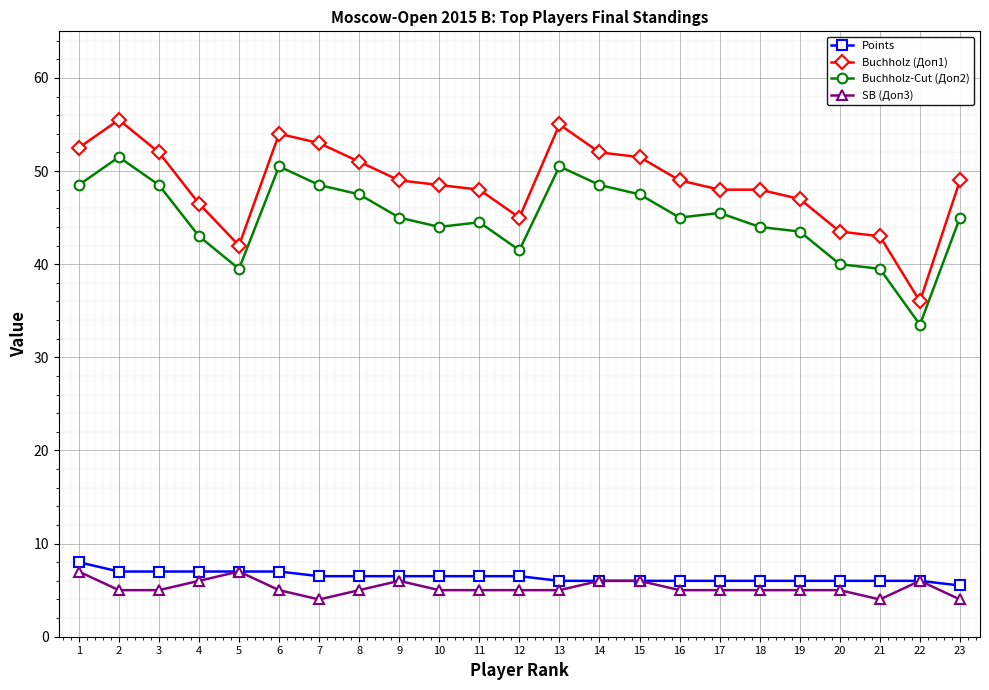

True or false: Buchholz (Доп1) and SB (Доп3) cross at least once.

False